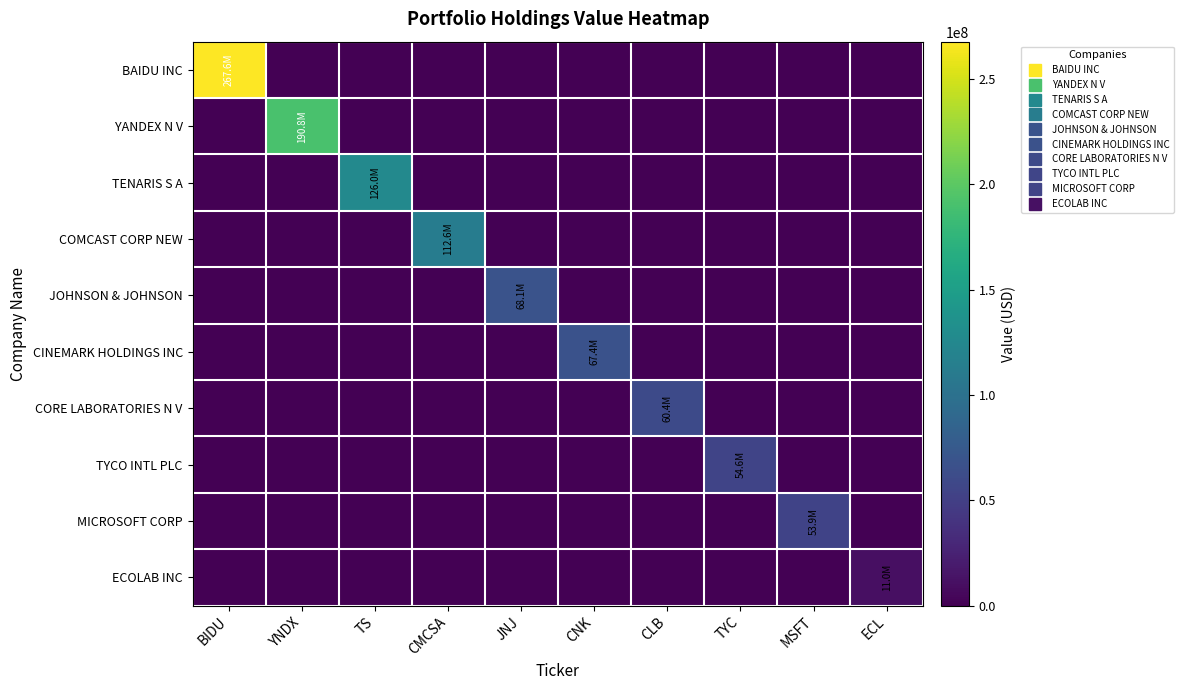

List the series in order of their peak value, highest first.

BAIDU INC, YANDEX N V, TENARIS S A, COMCAST CORP NEW, JOHNSON & JOHNSON, CINEMARK HOLDINGS INC, CORE LABORATORIES N V, TYCO INTL PLC, MICROSOFT CORP, ECOLAB INC